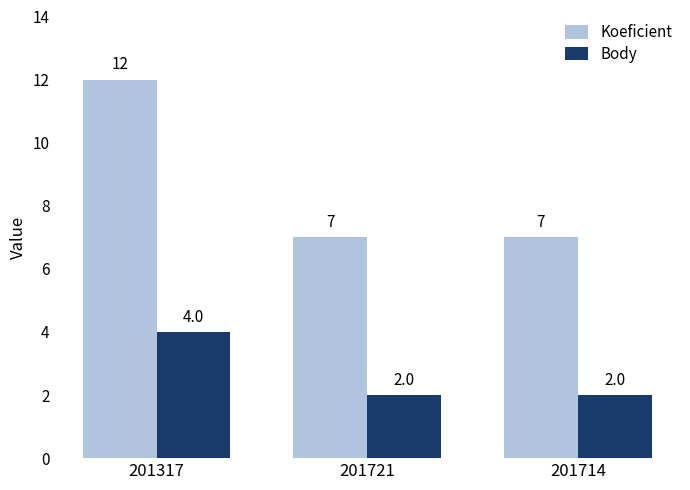

Rank the series at 201714 from highest to lowest value.

Koeficient, Body